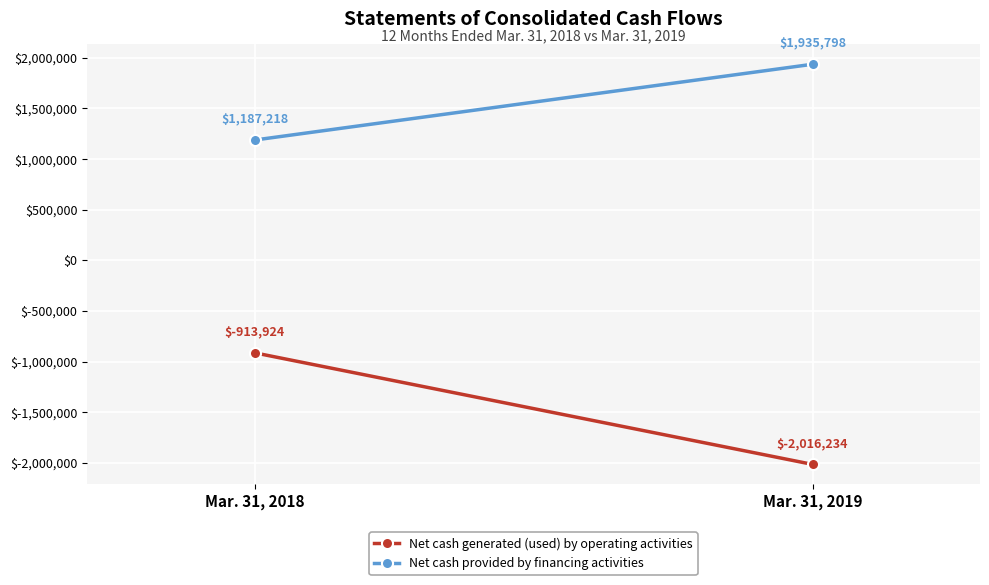

How many data points in Net cash provided by financing activities are less than 1935798?

1